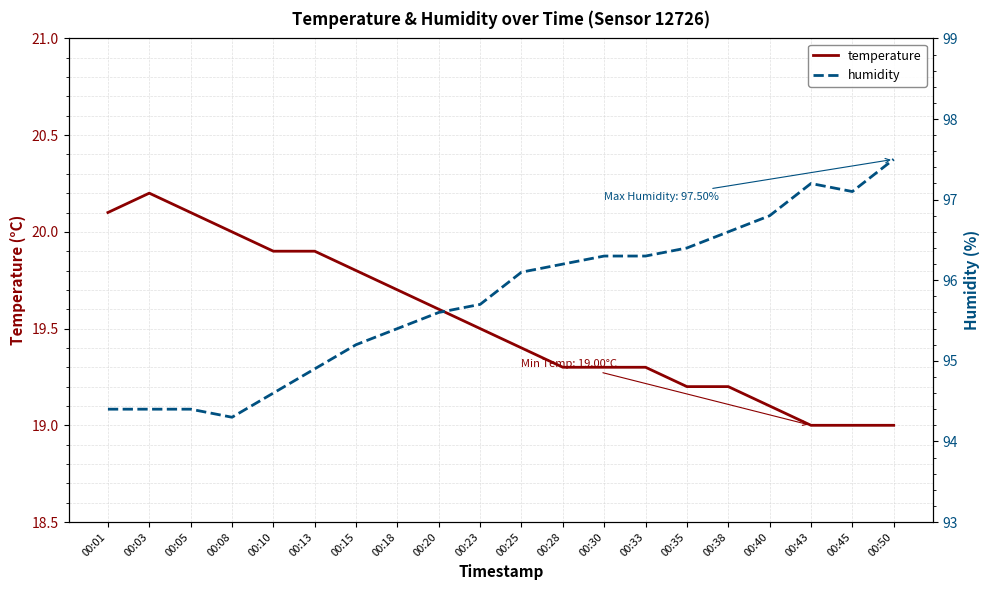

What is the sum of the humidity values at 00:25 and 00:01?

190.5